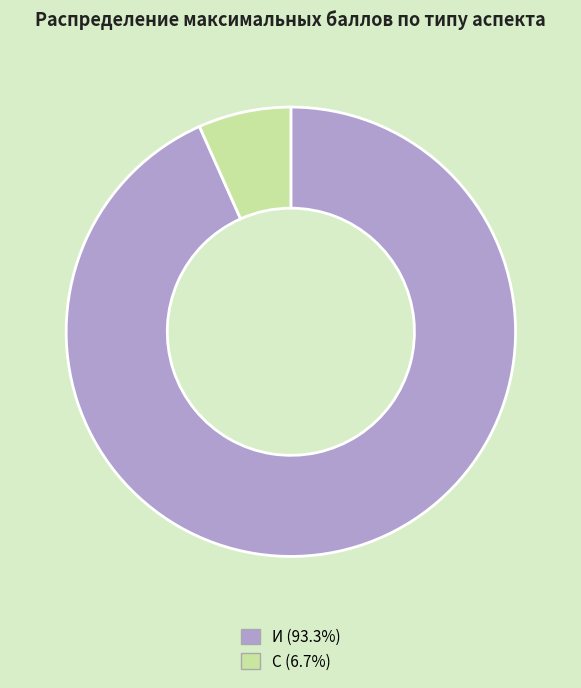

Is there any slice that represents more than half of the pie?

Yes